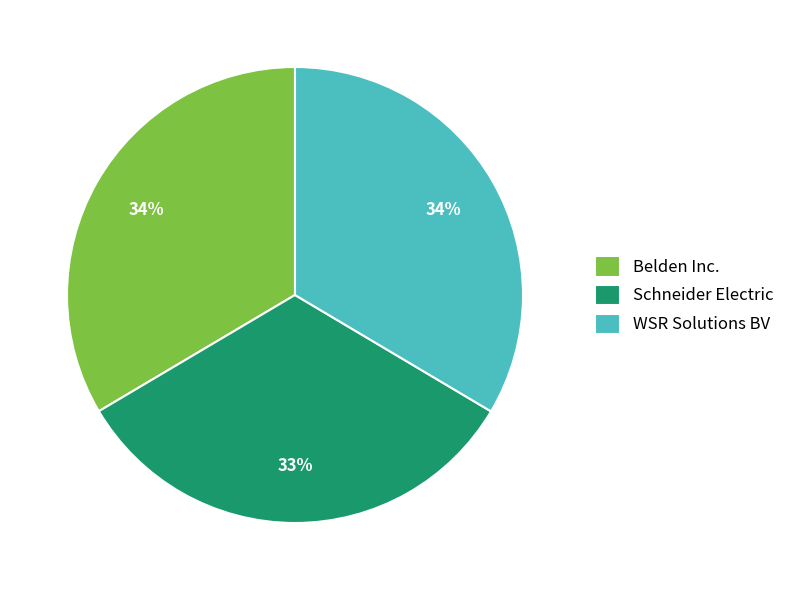

What is the smallest slice in the pie chart?

Schneider Electric